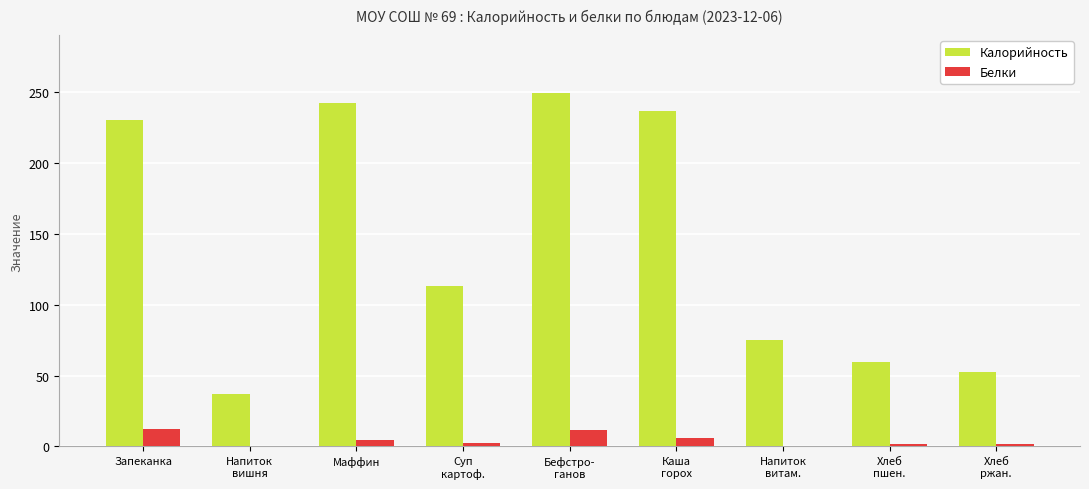

Where is Калорийность nearest to the value 143?

Суп
картоф.